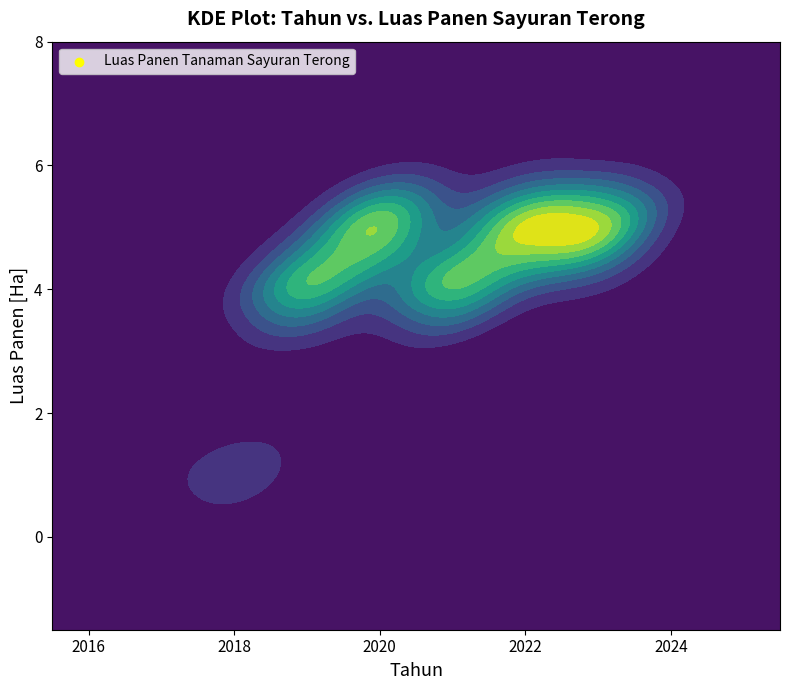

What is the maximum value shown in the chart?

5